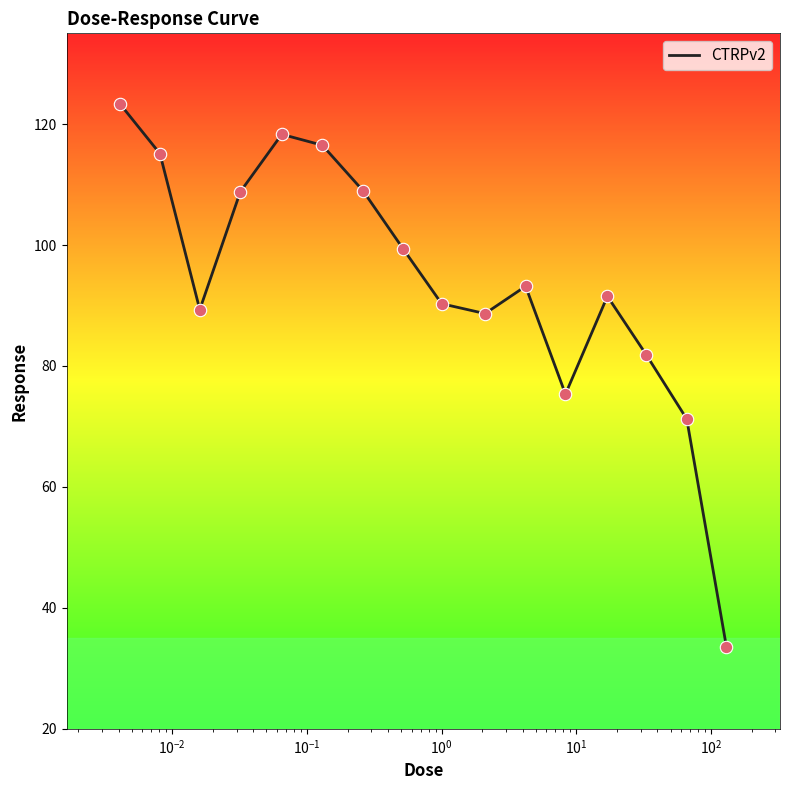

What is the greatest value displayed?

123.3